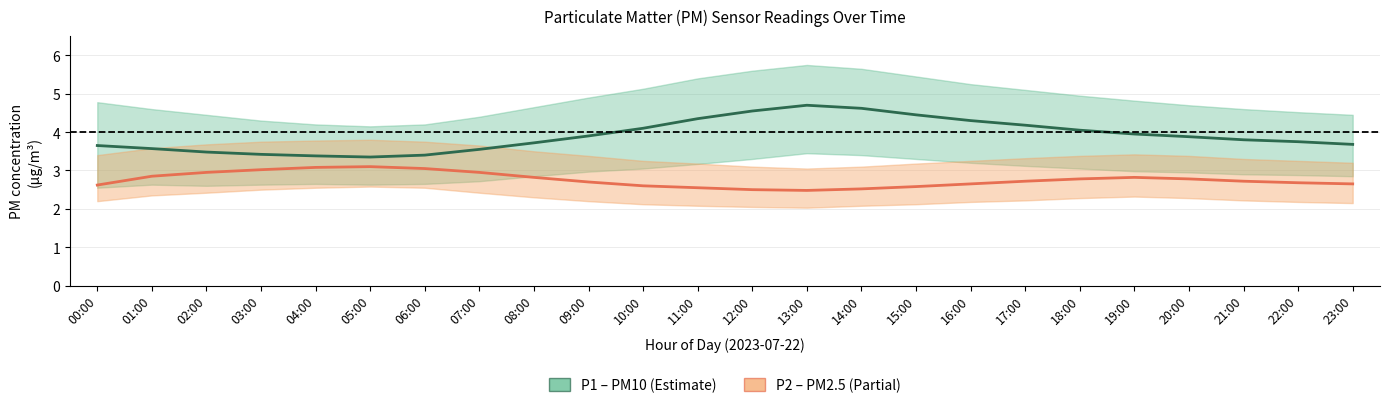

True or false: P2 (PM2.5) has more than 0 interior local peaks.

True